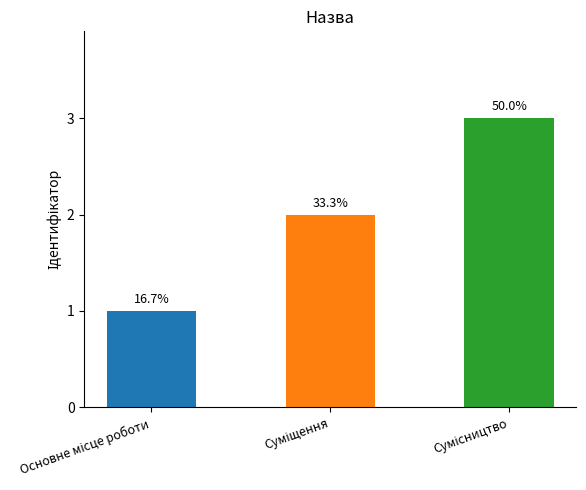

Does the chart contain any negative values?

No